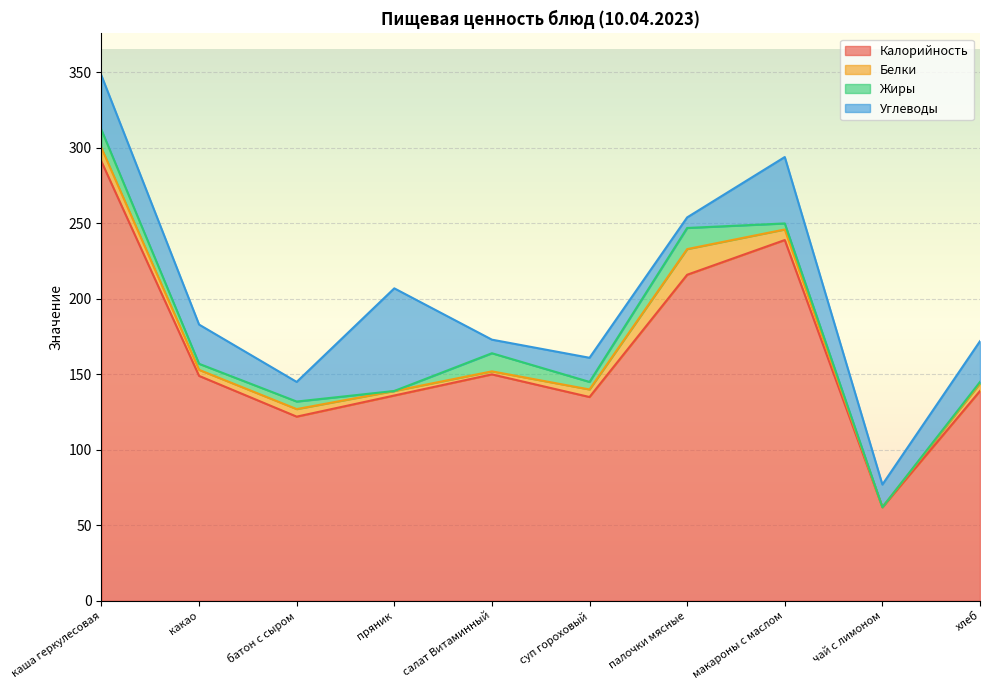

Between какао and чай с лимоном, which series saw the biggest shift?

Калорийность